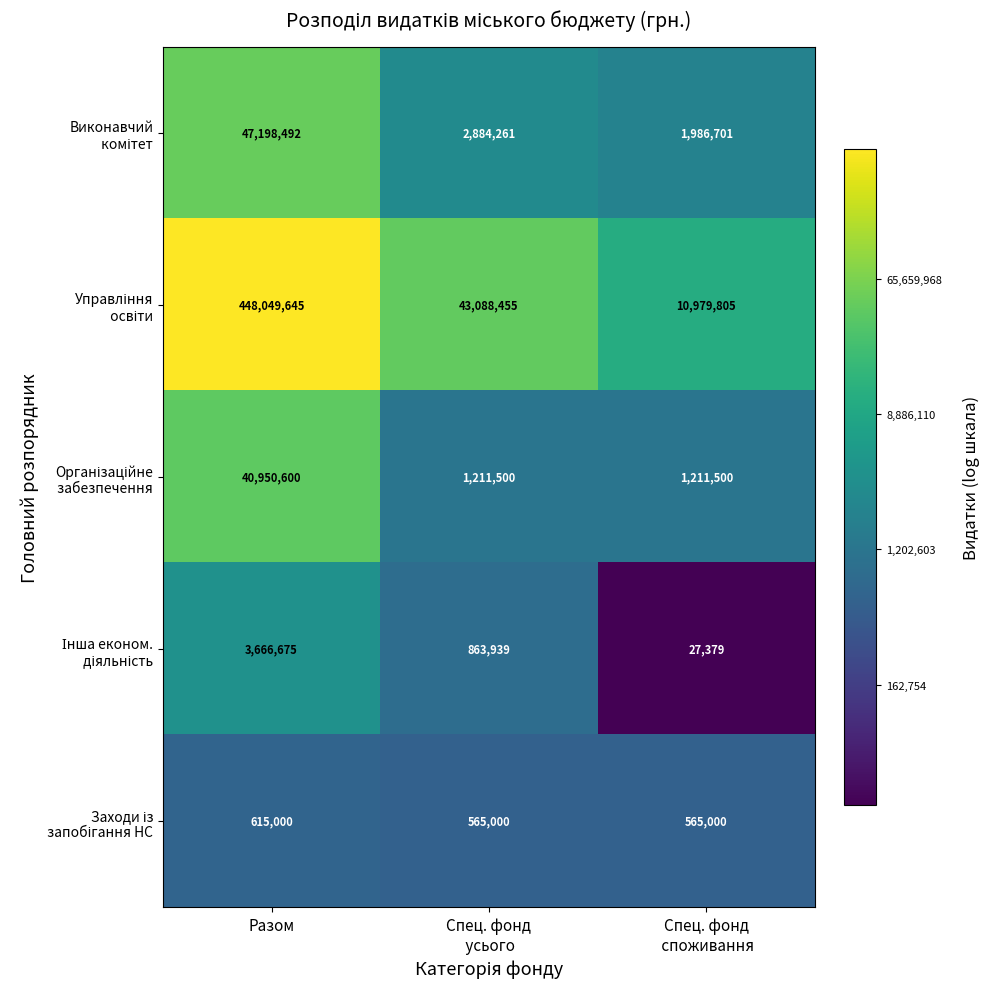

What is the maximum value shown in the chart?

448049645